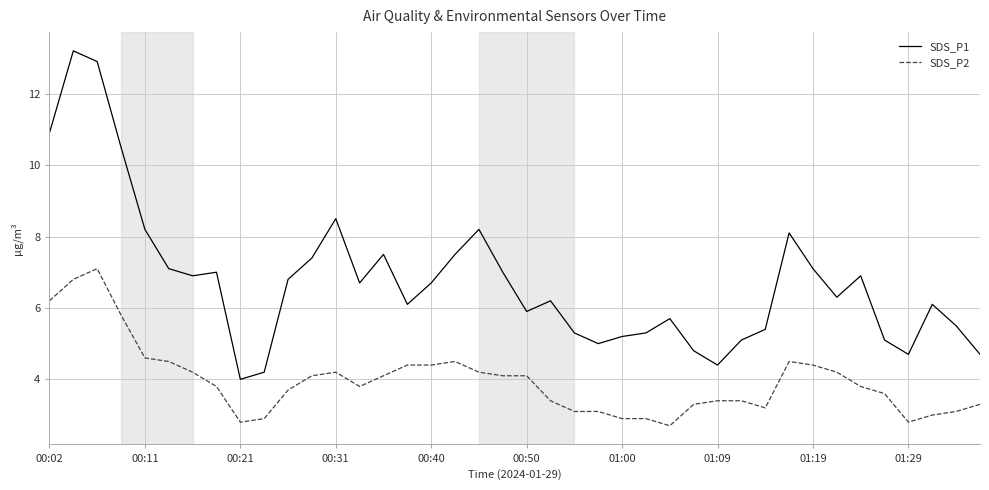

True or false: SDS_P1 and SDS_P2 intersect in this chart.

False